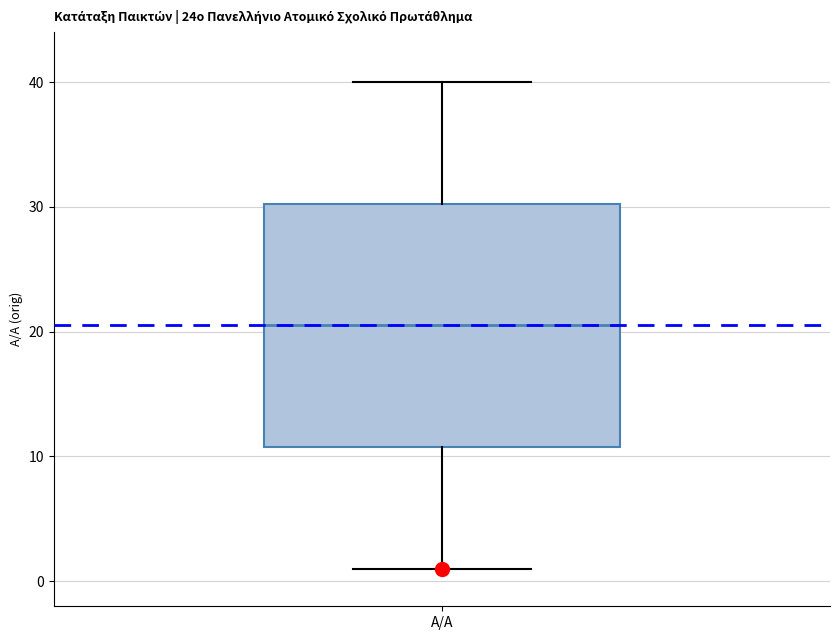

Transcribe this box plot: give where the median line is, the range the box spans, and where the two whiskers end, as read against the y-axis. The values are not printed on the chart, so give them approximately, as read against the axis.

median 21, box 11 to 30, whiskers 1 to 40